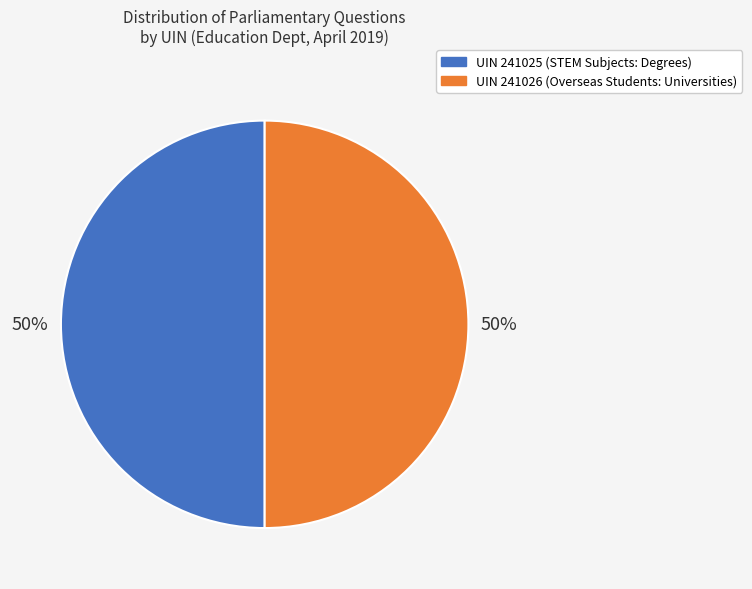

How many segments does this pie chart have?

2